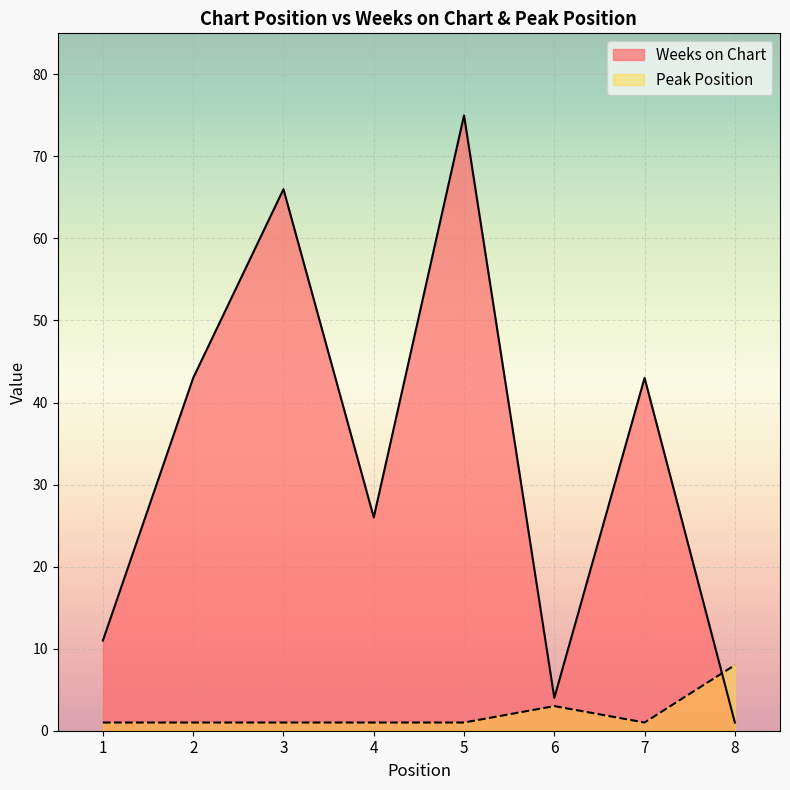

At which label does Peak Position reach its minimum?

1